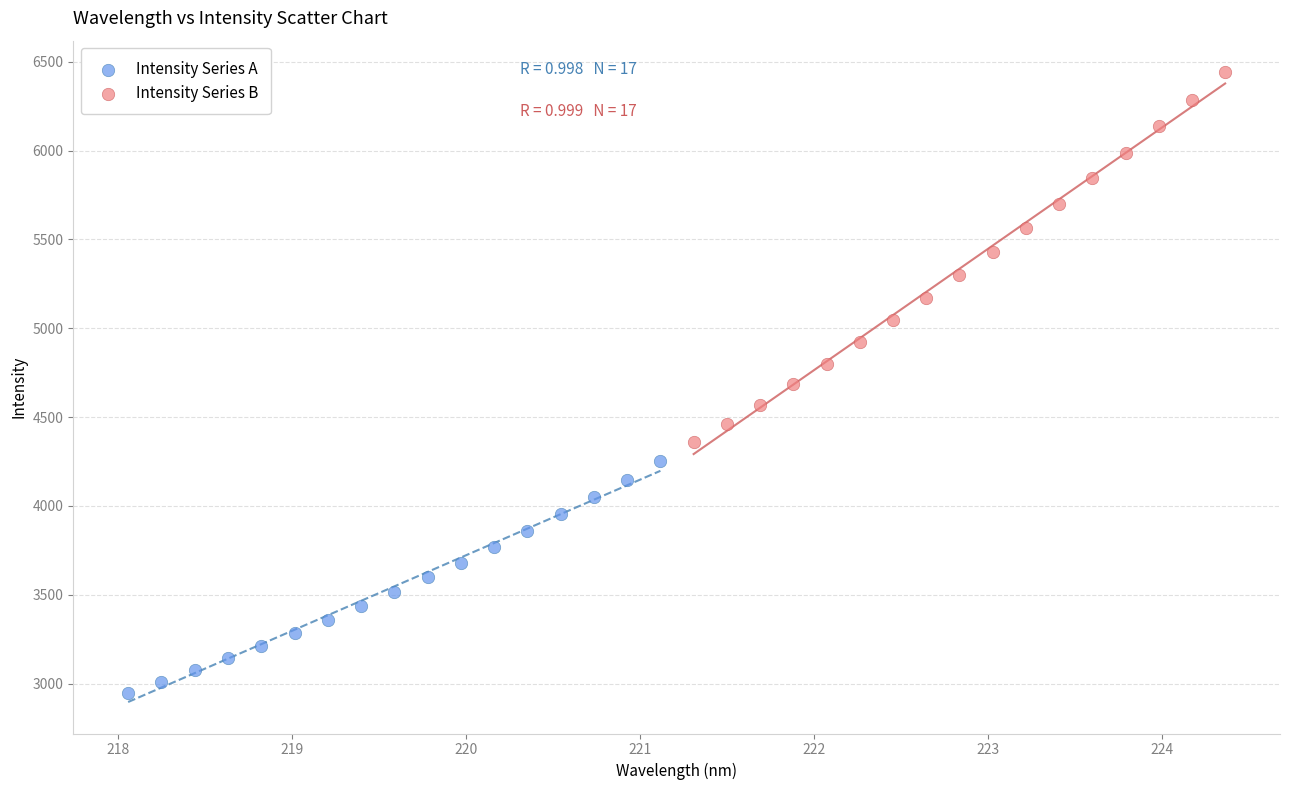

Which series contains the highest Y value?

Intensity Series B